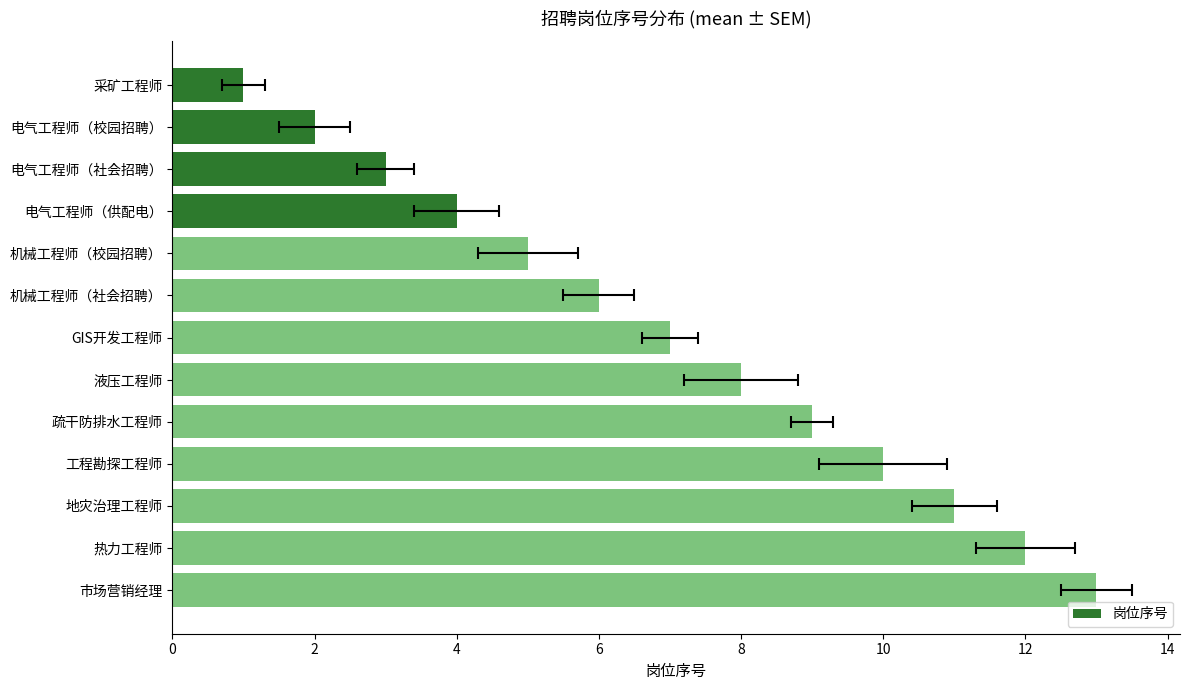

What is the value of the 5th bar from the left?

5